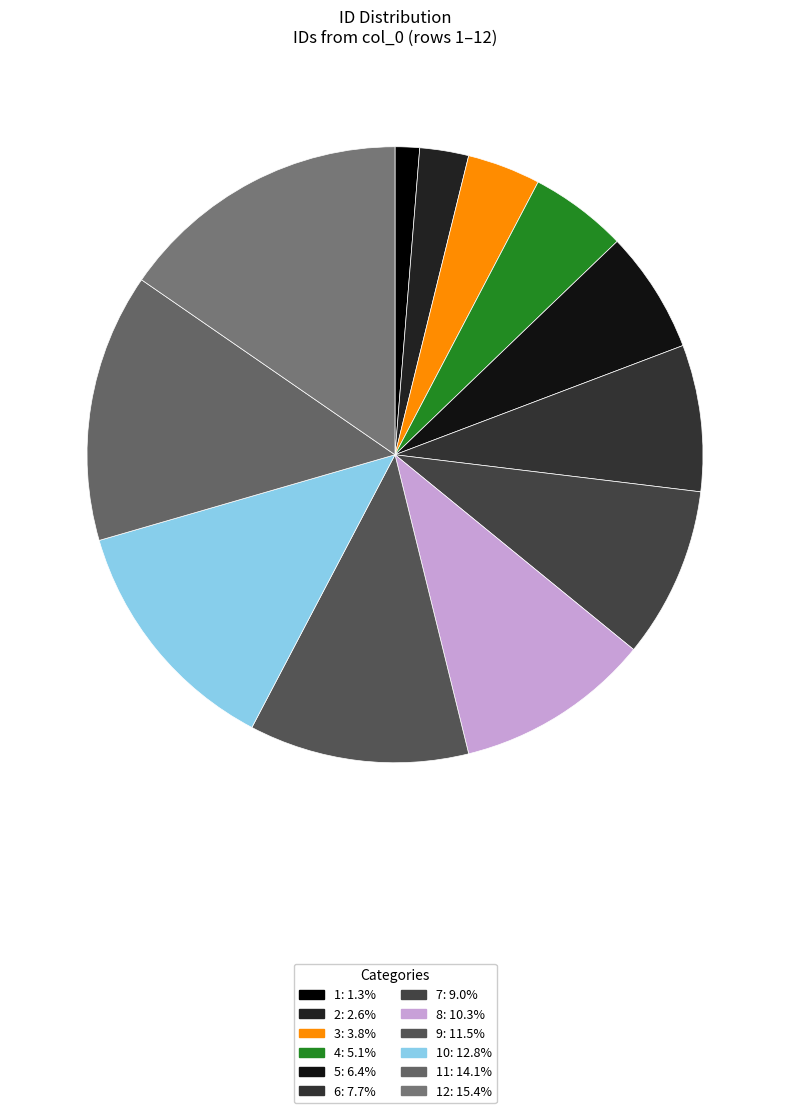

To the nearest percent, what is the difference between the largest and smallest slice percentages?

14%